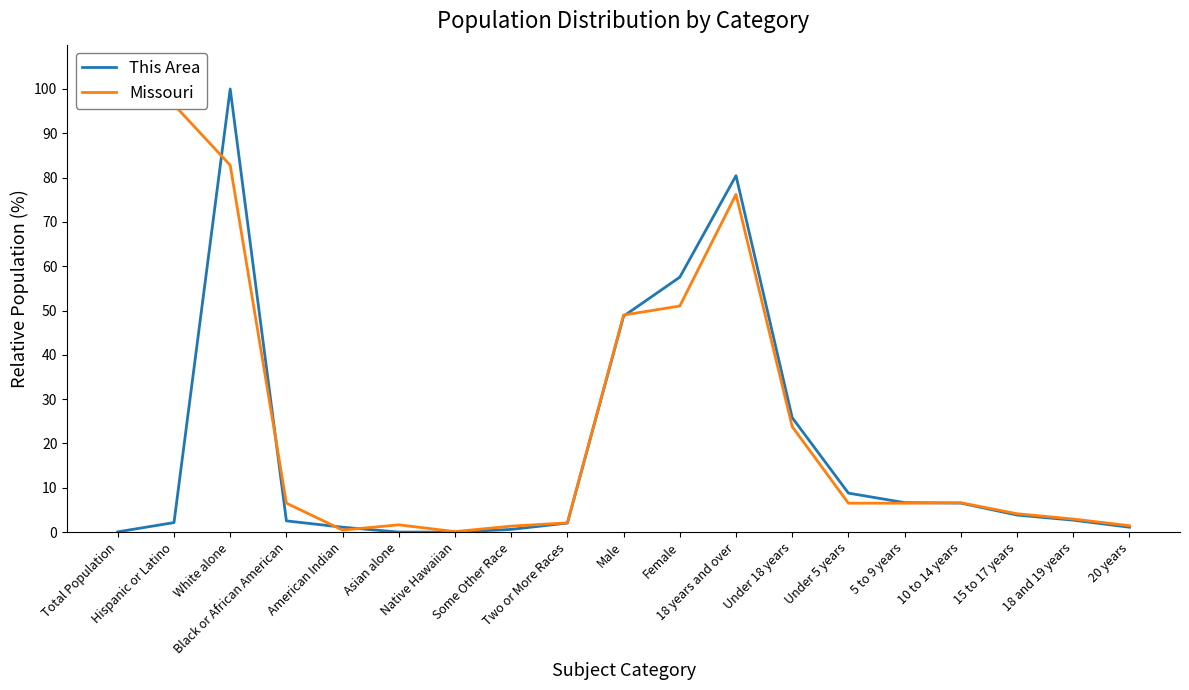

What is the total value across all series at Some Other Race?

1.9